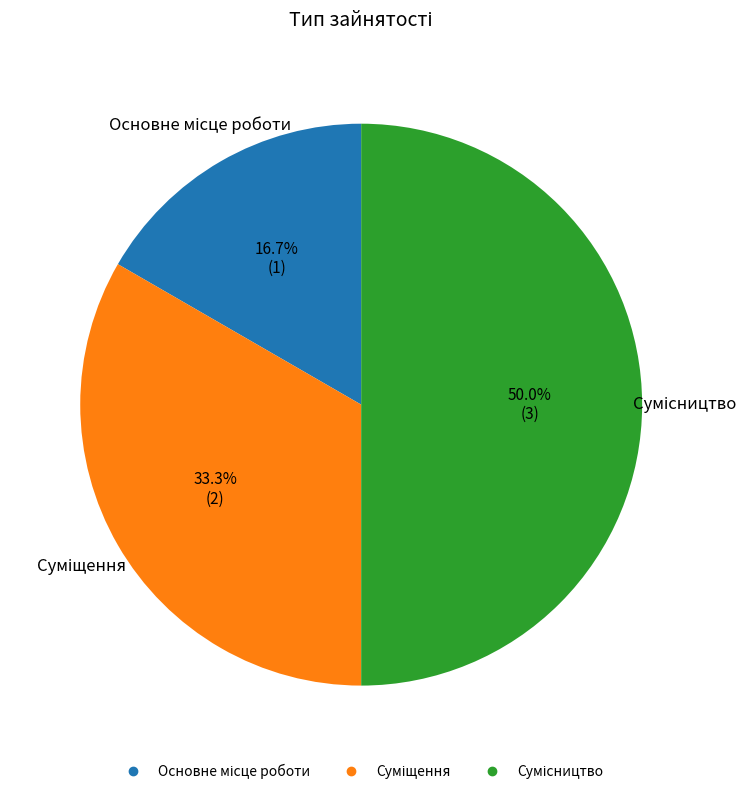

What percentage is the Основне місце роботи slice, to the nearest percent?

17%